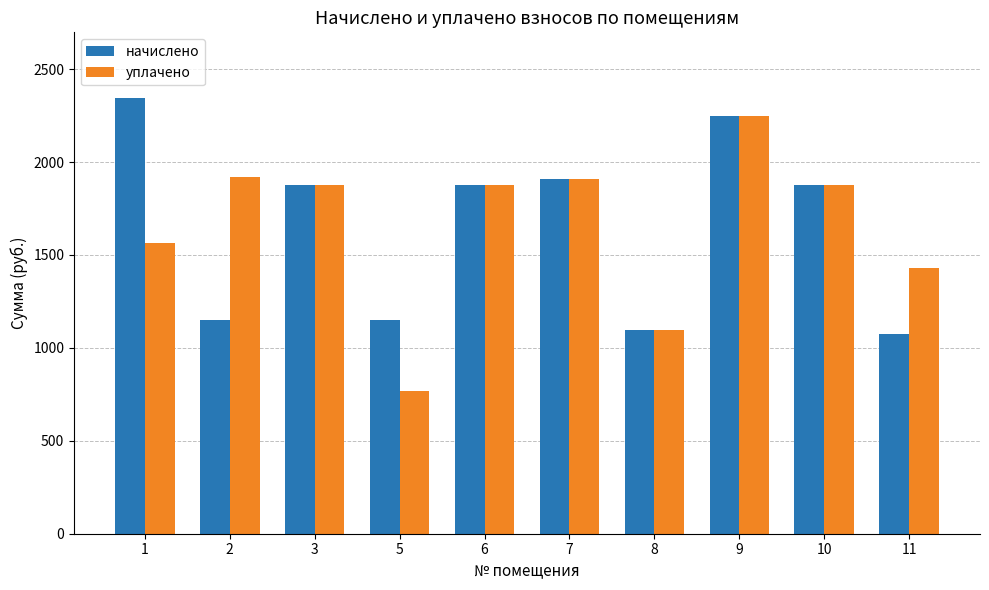

Where does the уплачено series first go above 1876?

2